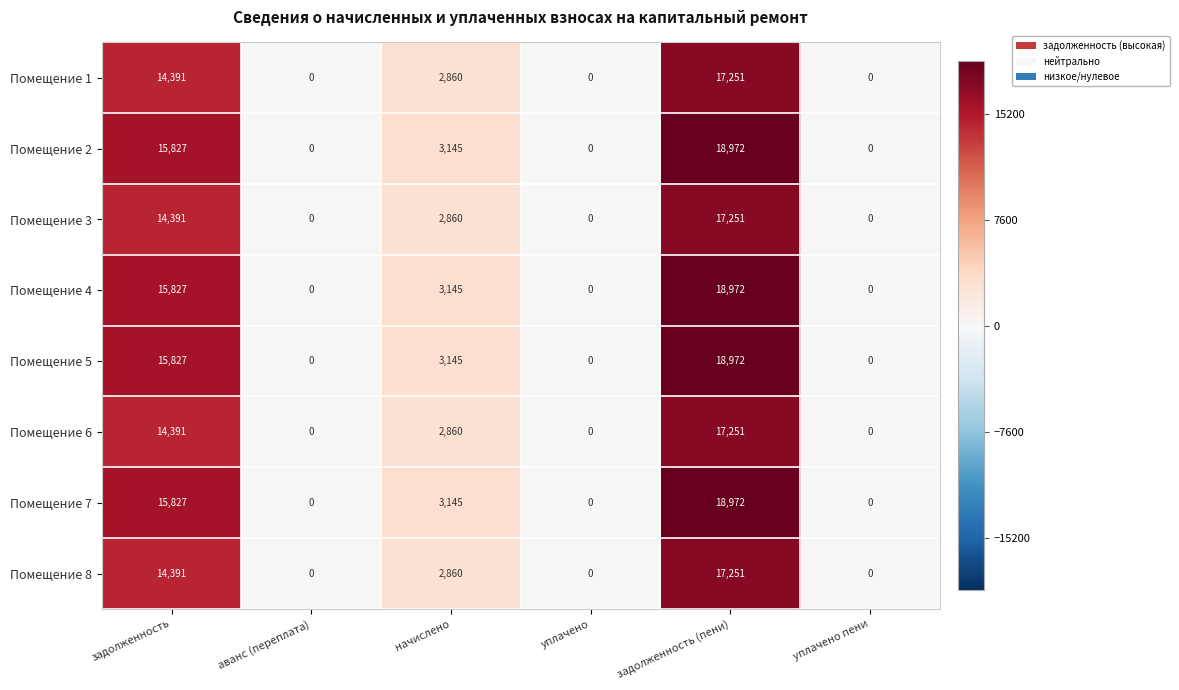

What is the sum of all Помещение 6 values?

34502